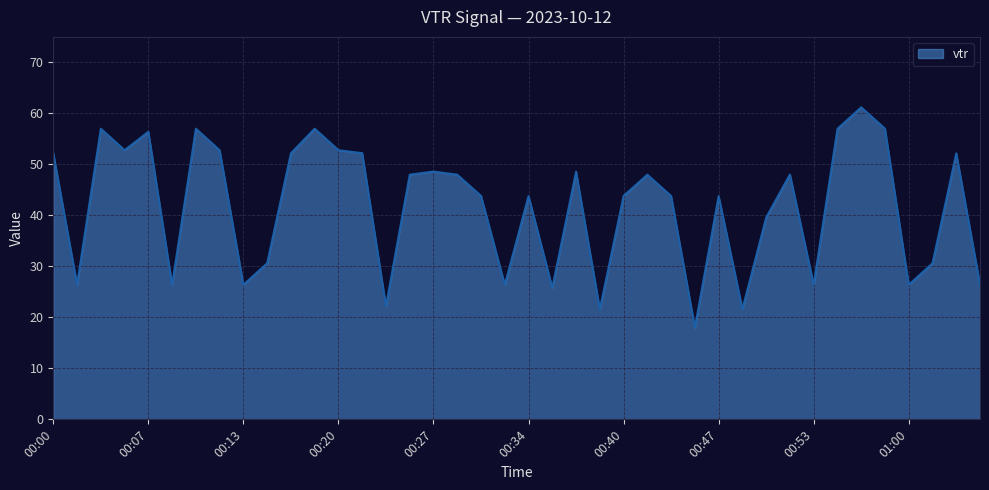

What is the smallest value displayed?

18.0